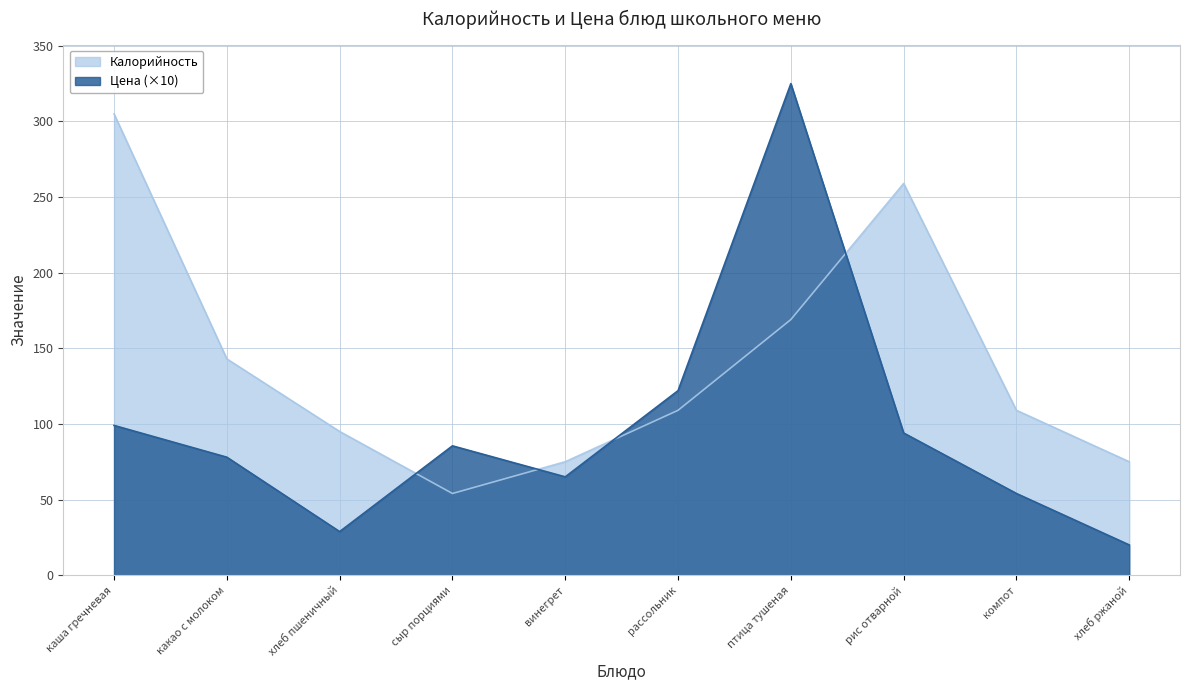

What is the difference between the second highest and minimum values in the Калорийность series?

205.0